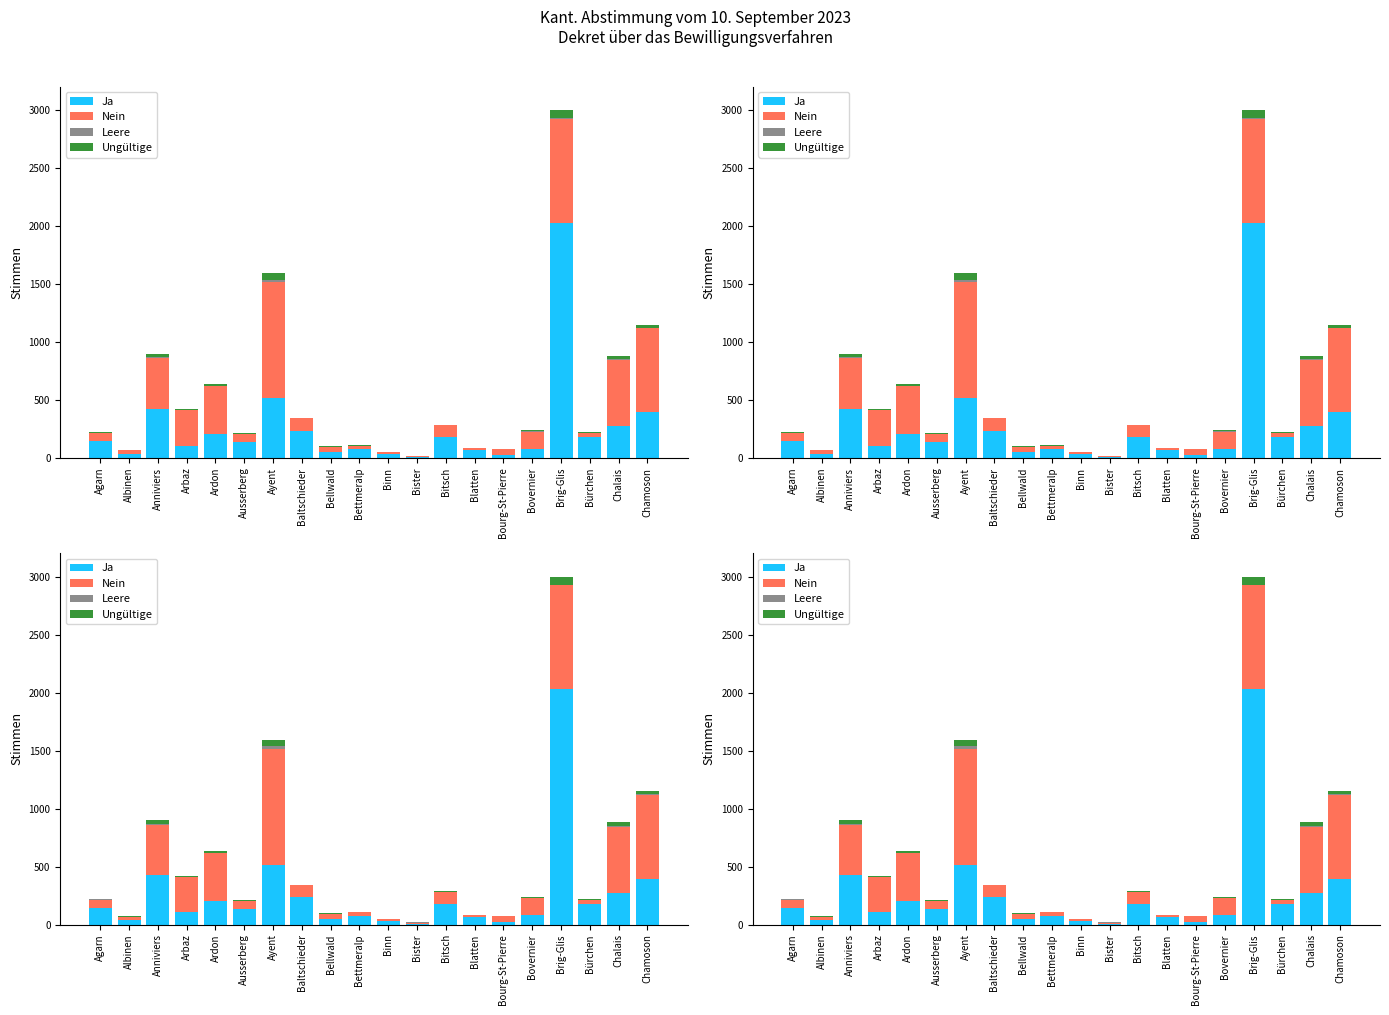

Where does the Ja series first go above 144?

Anniviers